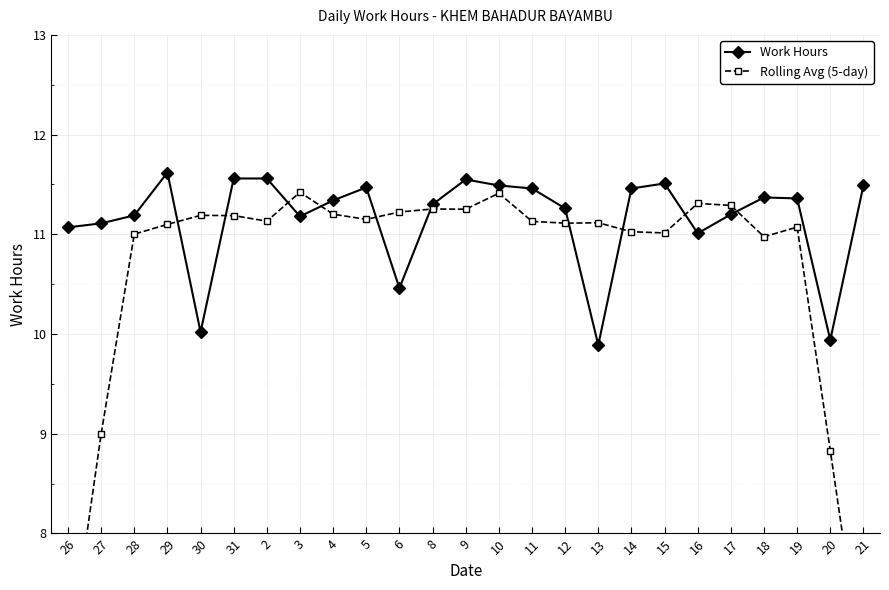

What is the maximum value shown in the chart?

11.6